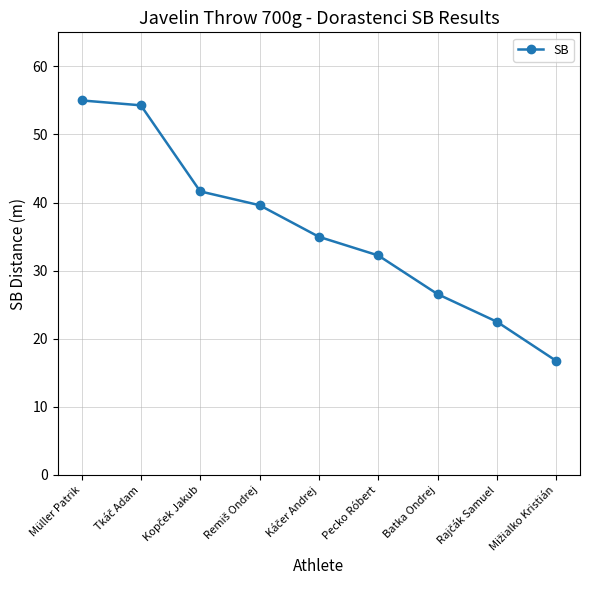

How many lines are shown in the chart?

1